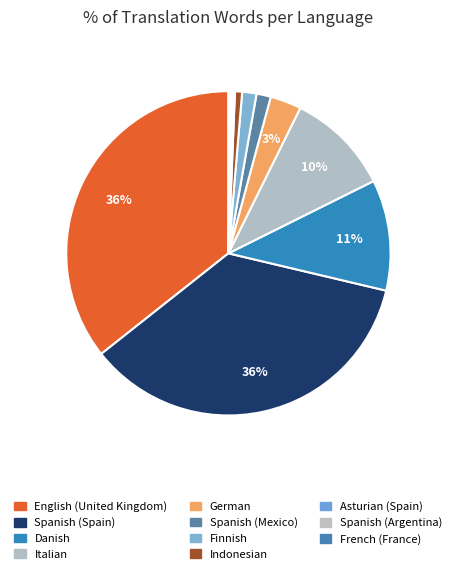

How many slices are in this pie chart?

11